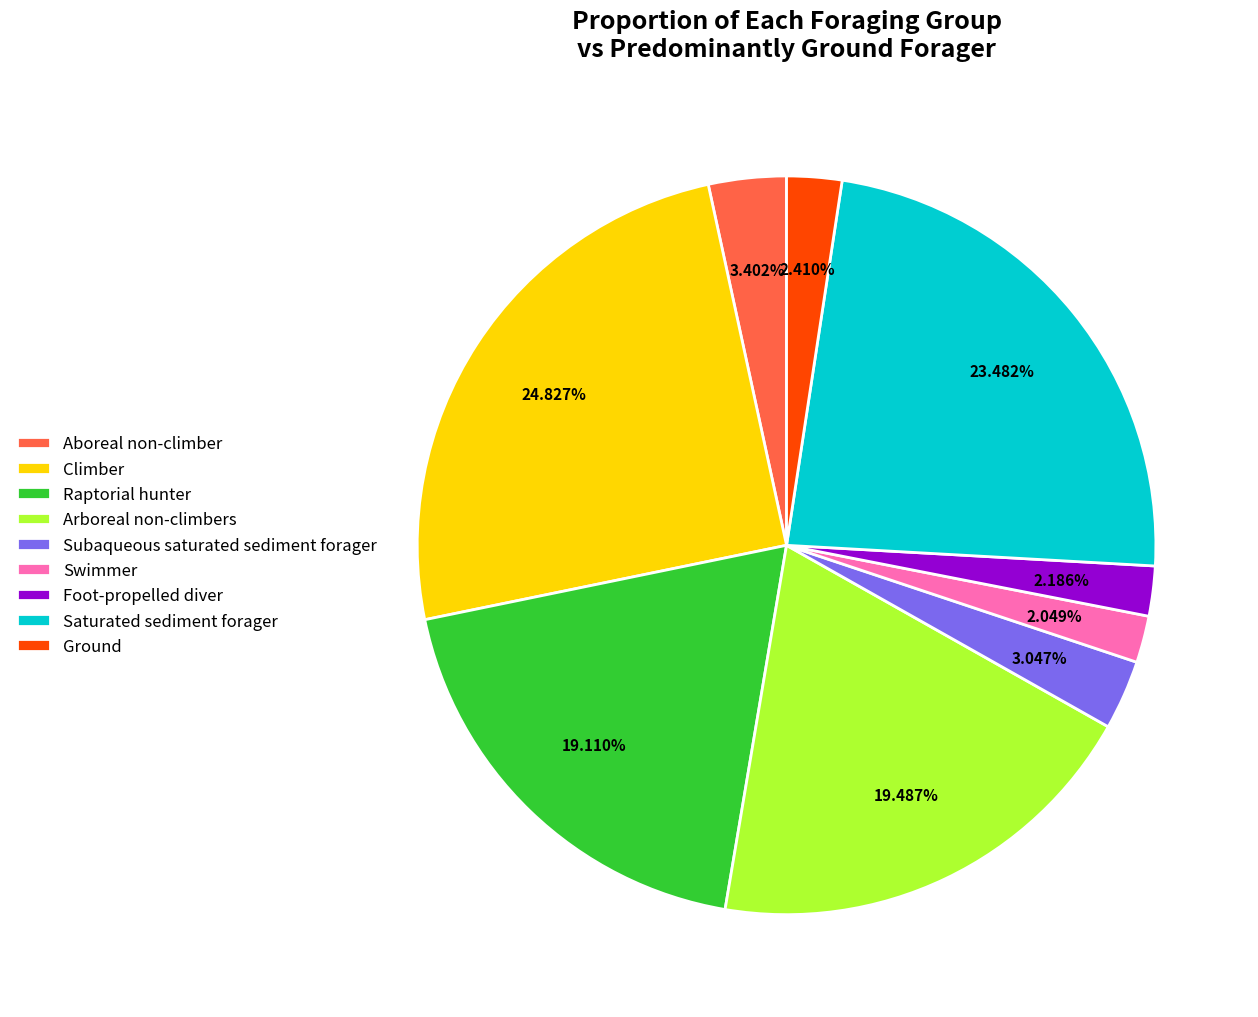

What is the largest slice in the pie chart?

Climber